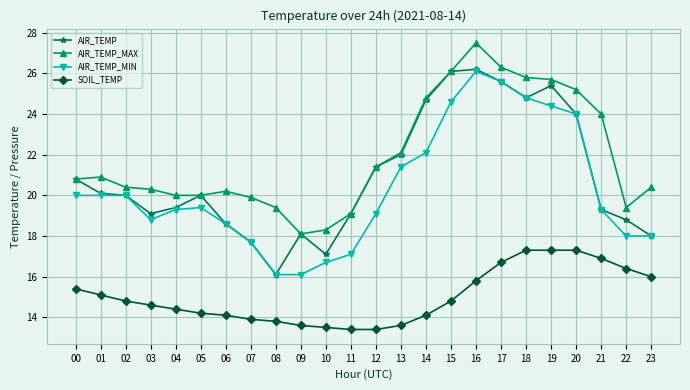

True or false: AIR_TEMP_MAX and SOIL_TEMP cross at least once.

False